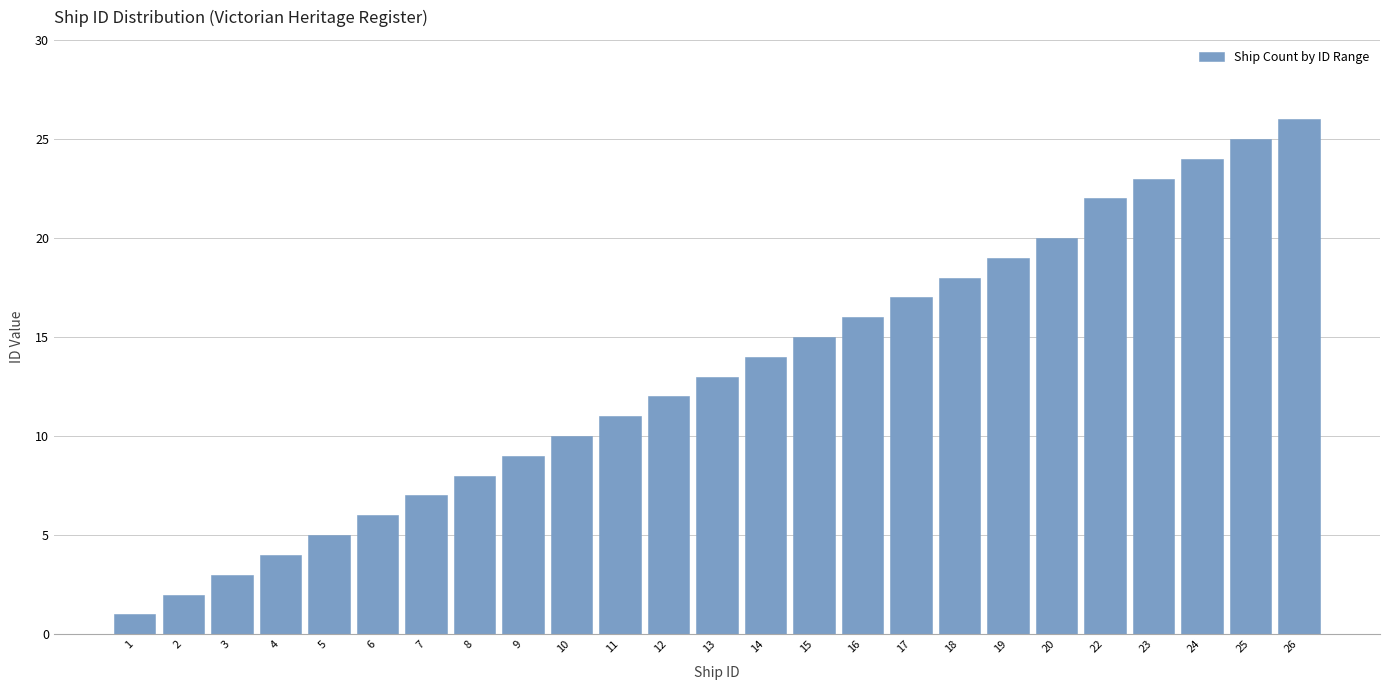

Reading right to left, extract all data points from this chart.

26	25	24	23	22	20	19	18	17	16	15	14	13	12	11	10	9	8	7	6	5	4	3	2	1